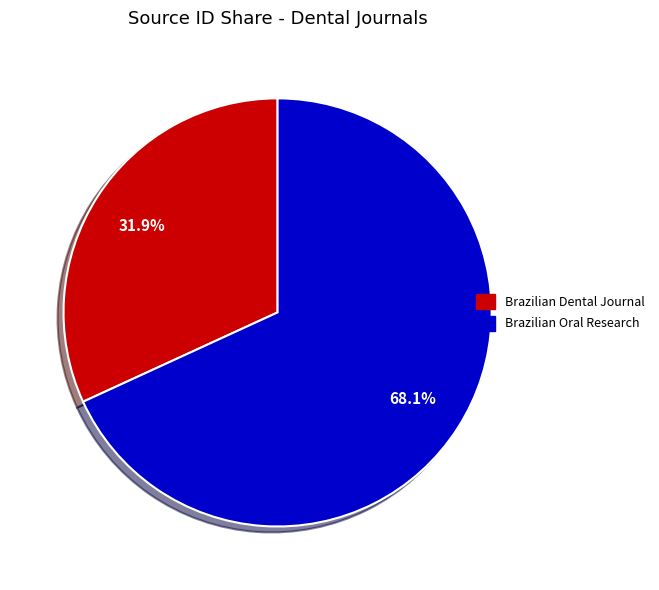

To the nearest percent, what is the average slice percentage?

50%